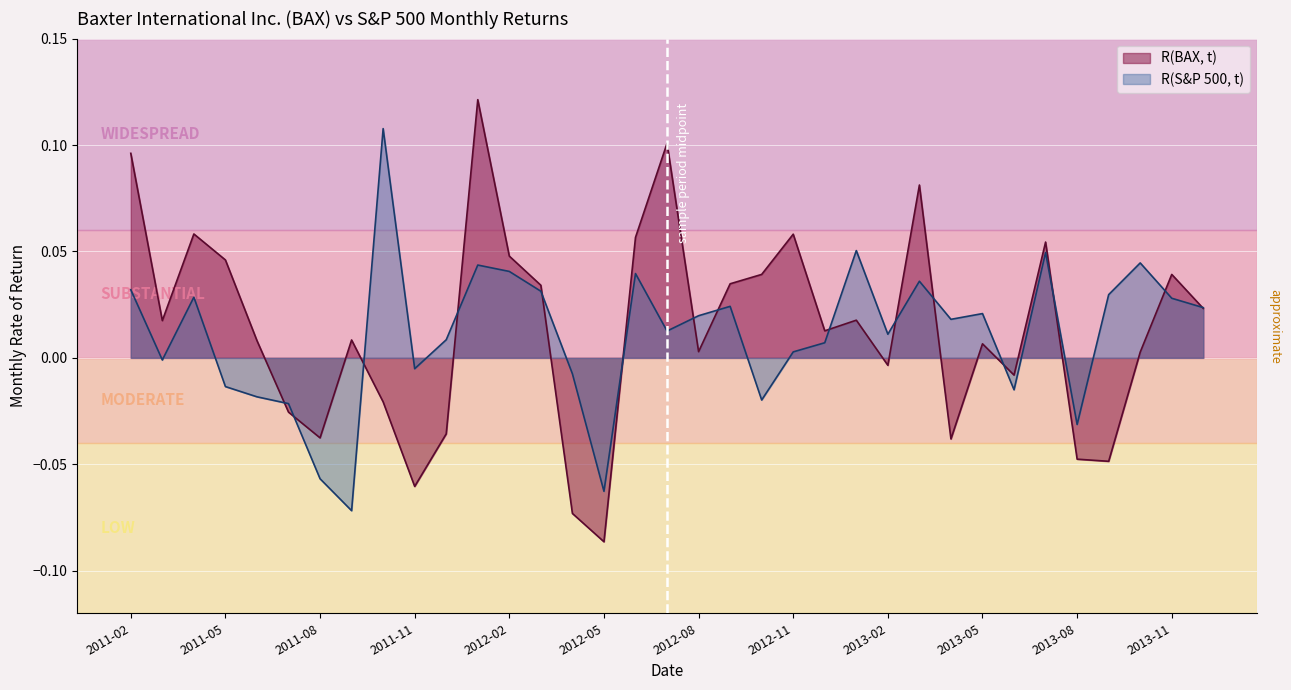

Does the chart display data point markers on the line(s)?

No